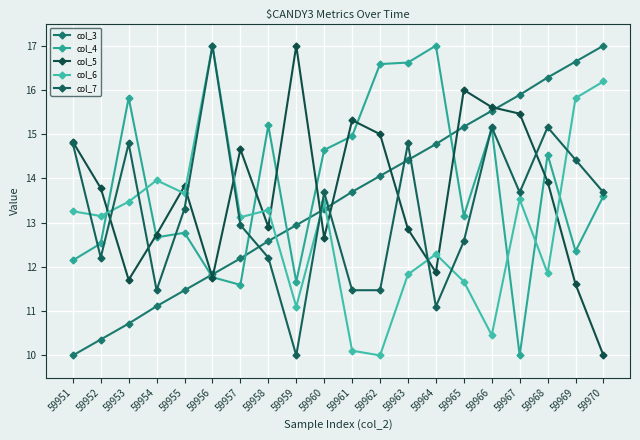

At which category does col_6 reach its first local peak?

59954